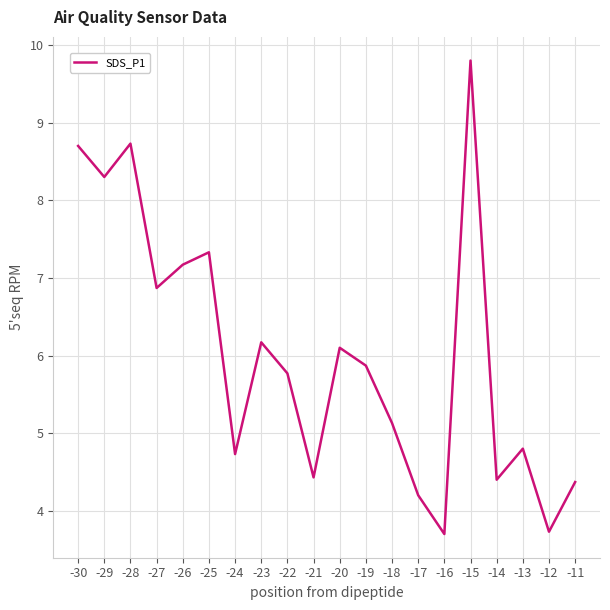

Reading right to left, what are all the values shown in this chart?

4.4	3.7	4.8	4.4	9.8	3.7	4.2	5.1	5.9	6.1	4.4	5.8	6.2	4.7	7.3	7.2	6.9	8.7	8.3	8.7